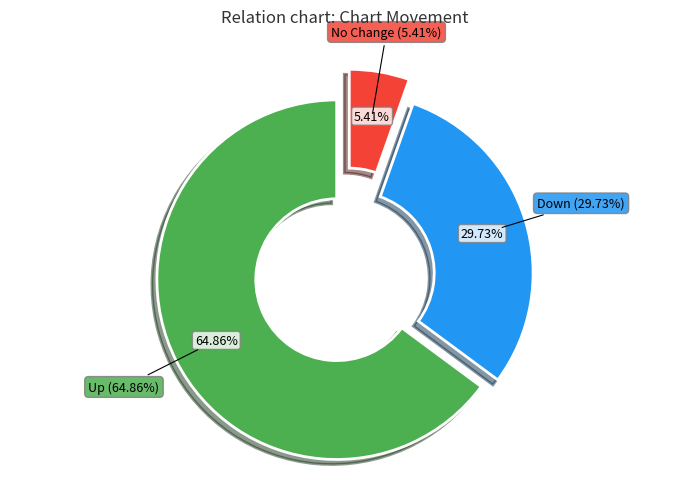

How many slices are in this pie chart?

3